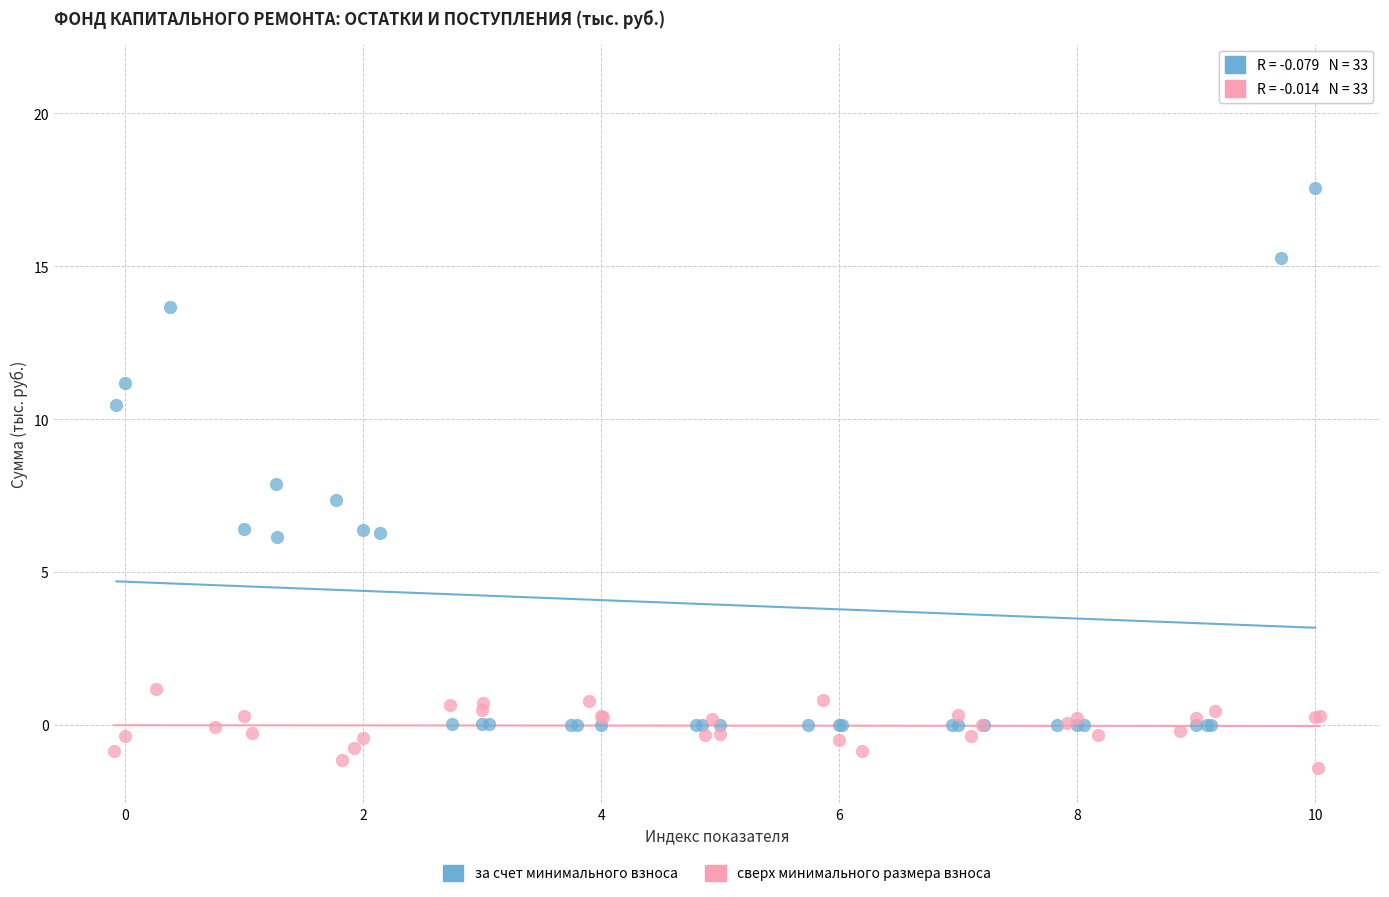

Which series reaches the maximum Y coordinate?

за счет минимального взноса